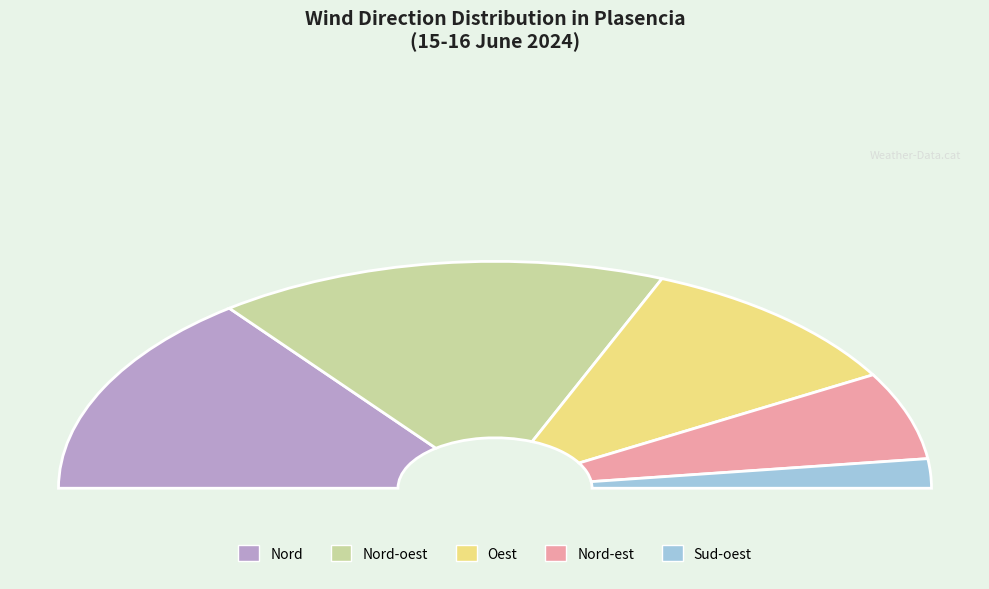

Rank the categories by value from lowest to highest.

Sud-oest, Nord-est, Oest, Nord, Nord-oest